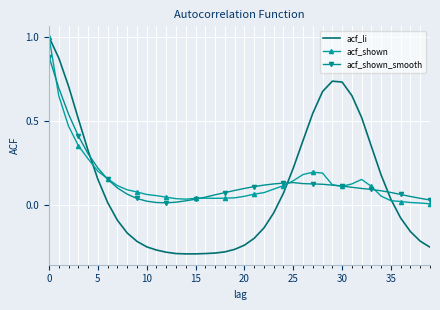

Which series has the widest spread of values?

acf_li